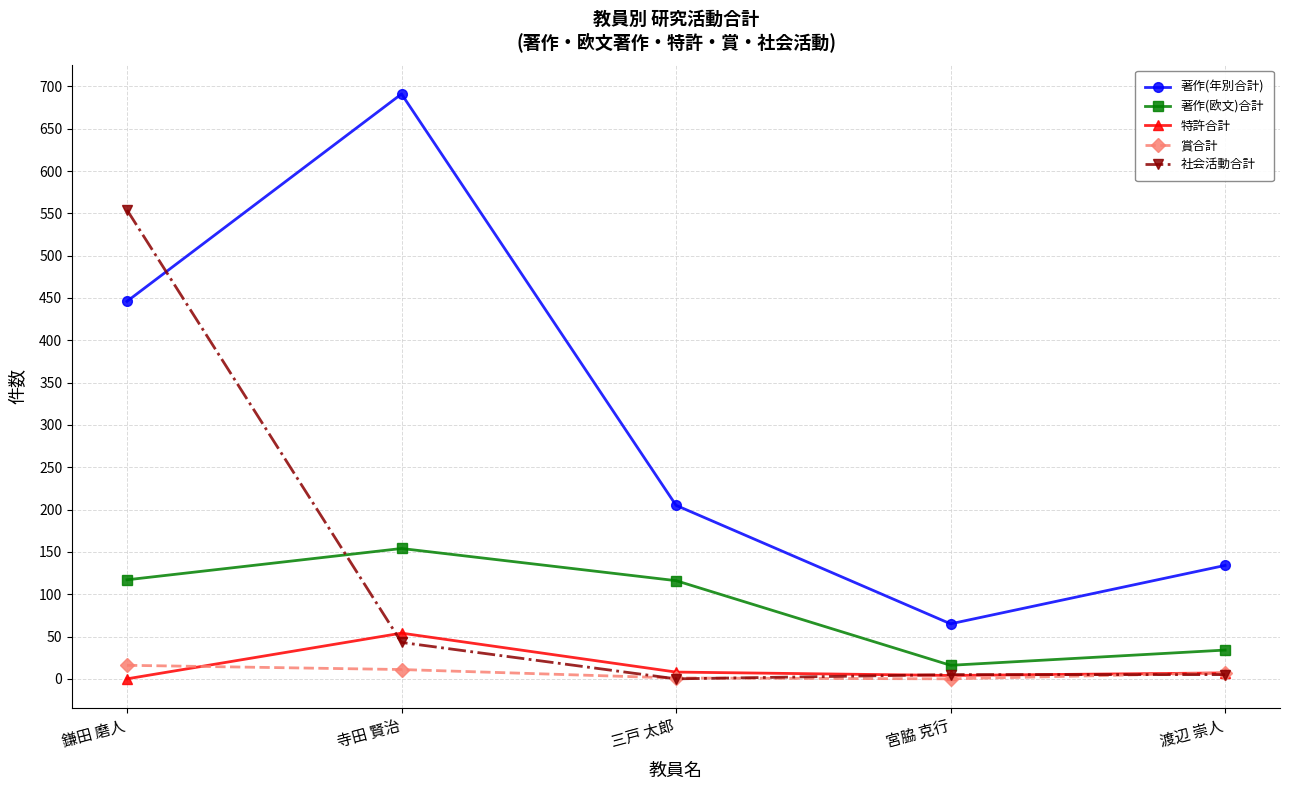

At which label does 特許合計 first exceed 7?

寺田 賢治